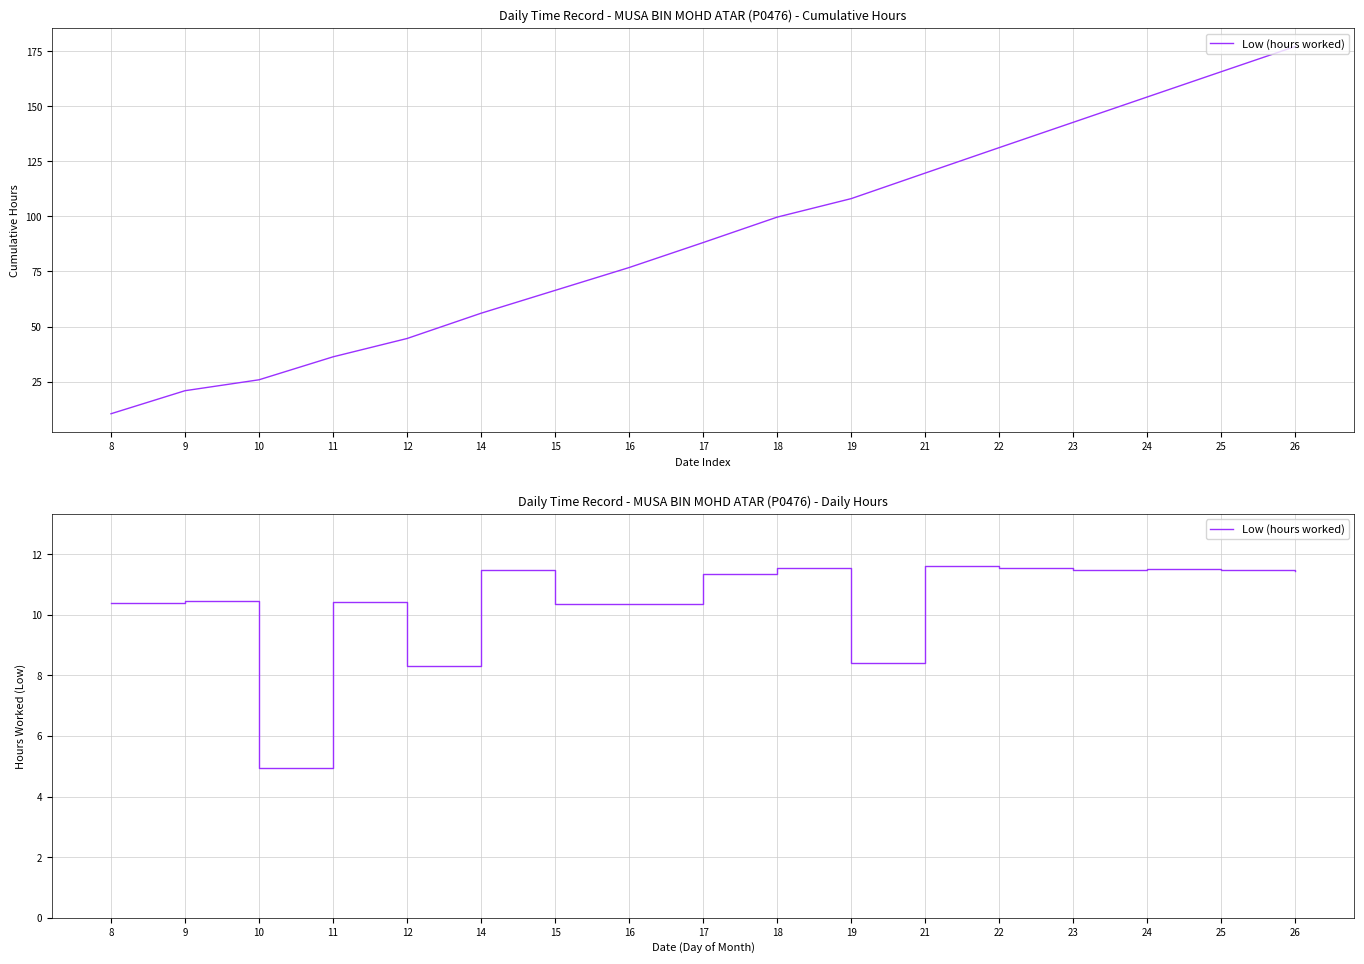

At which label is the value closest to 8?

12